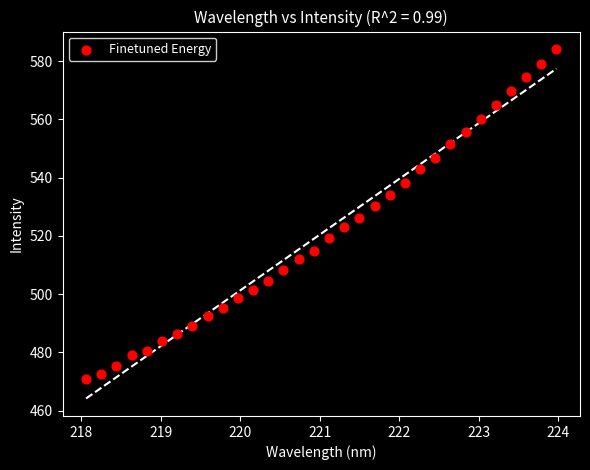

What is the range of X values (max minus min)?

5.9